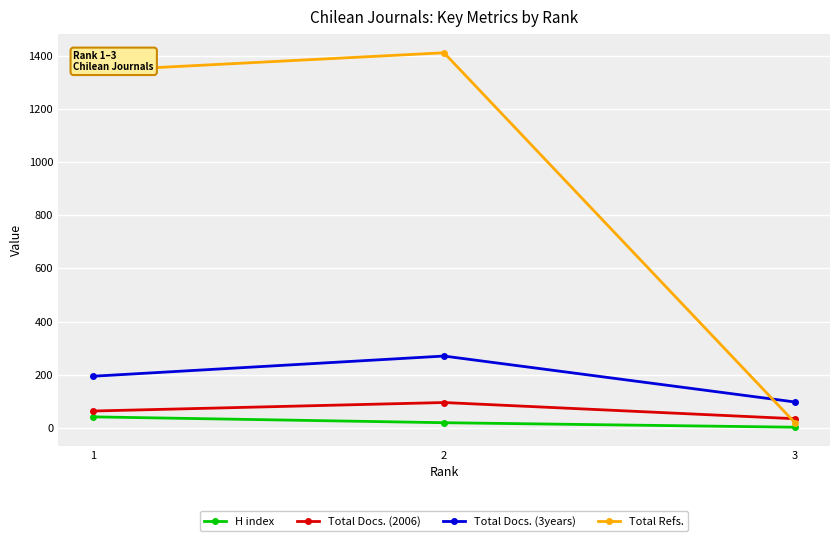

Which category has the highest value in the H index series?

1